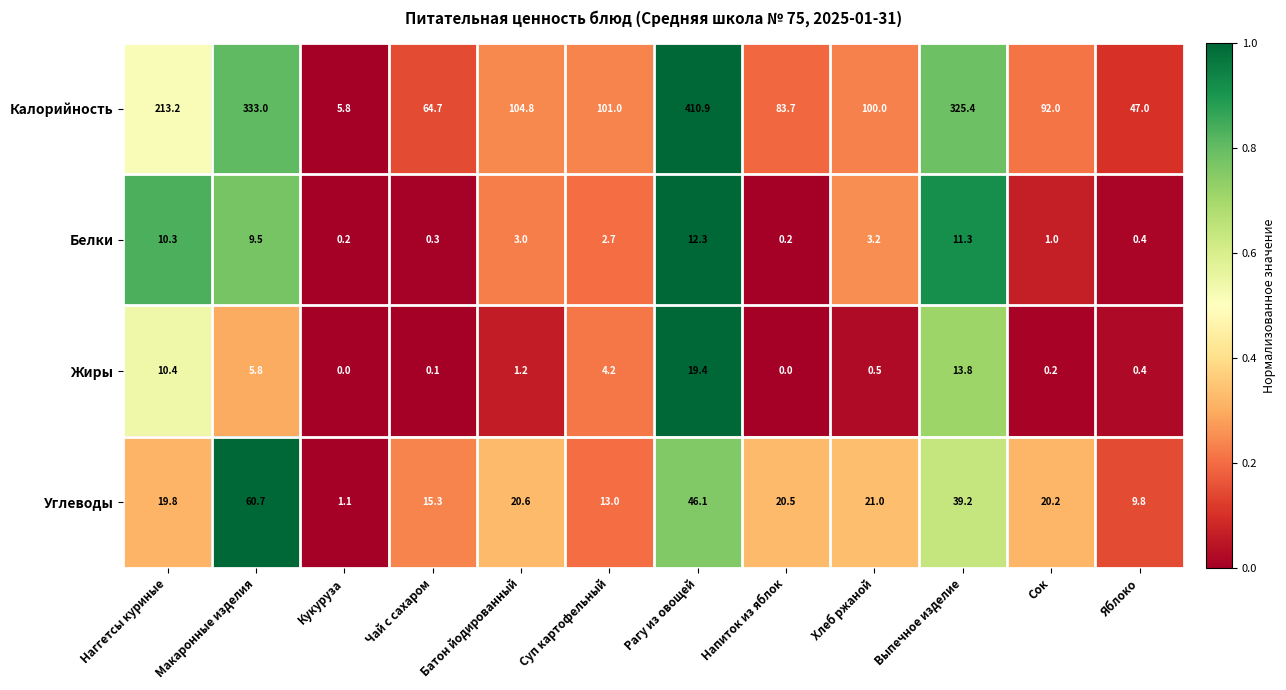

How many values in Жиры are above zero?

10